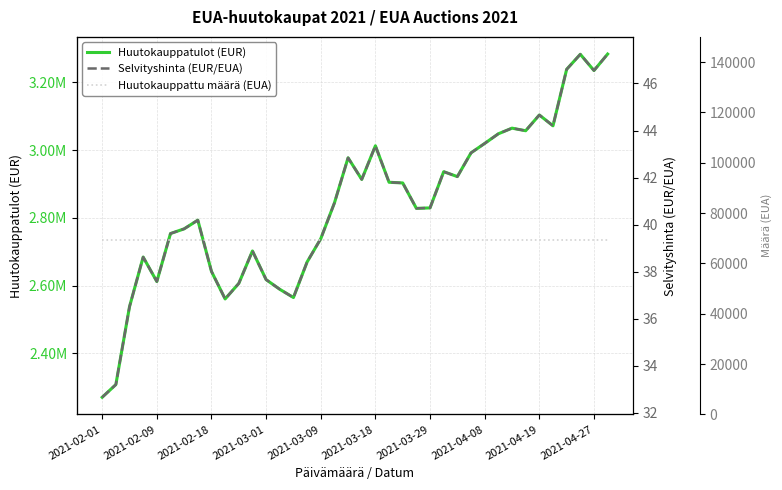

Is it true that Huutokauppatulot (EUR) equals 1556064.7 at 21?

False